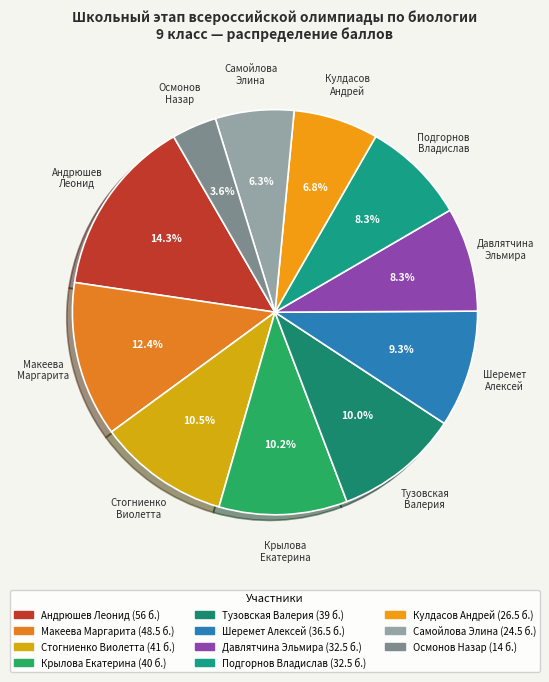

To the nearest percent, what is the combined percentage of Подгорнов Владислав and Осмонов Назар?

12%